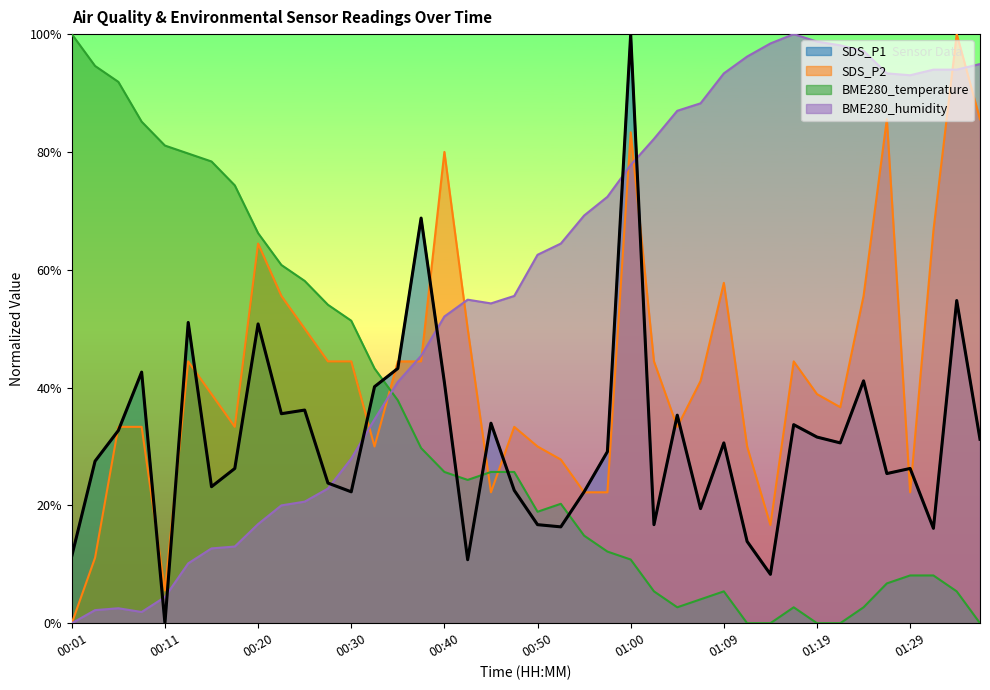

What is the label of the 25th point from the right?

00:37